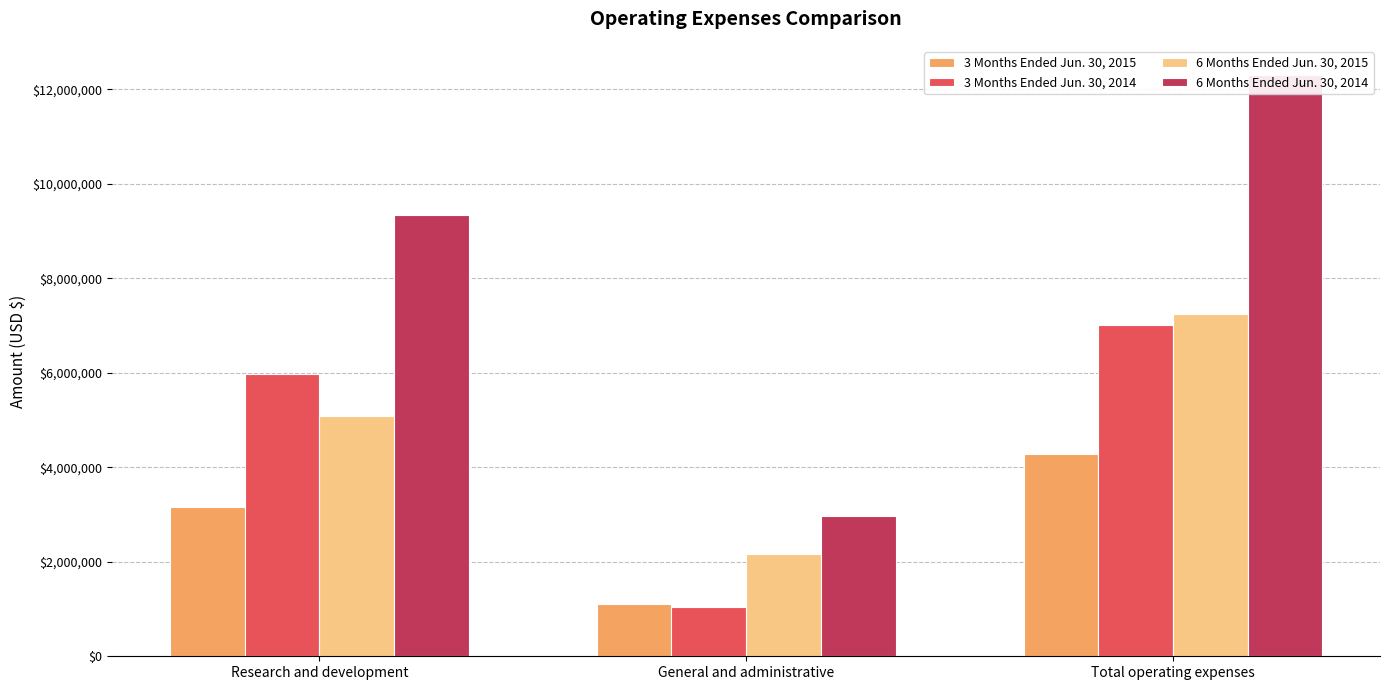

Does the chart contain stacked bars?

No